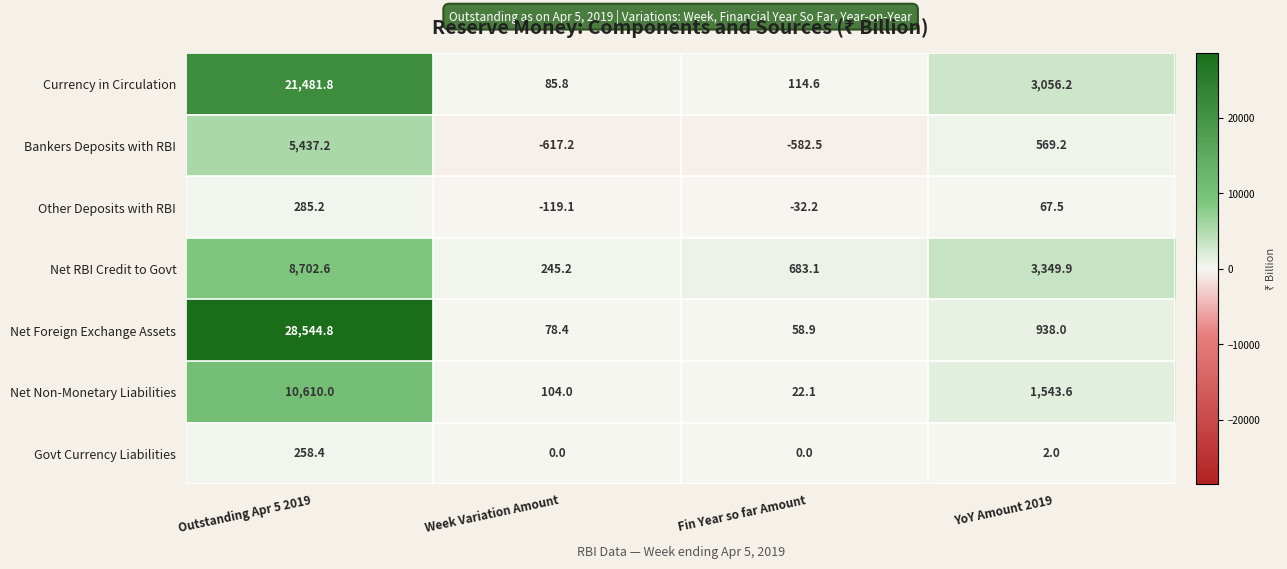

At which label is Net Non-Monetary Liabilities closest to 5316?

YoY Amount 2019